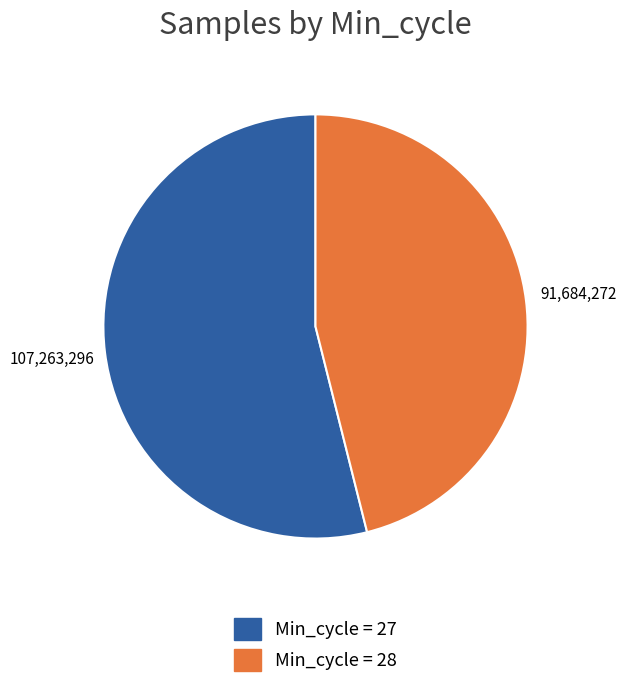

Is there a majority slice in this chart?

Yes